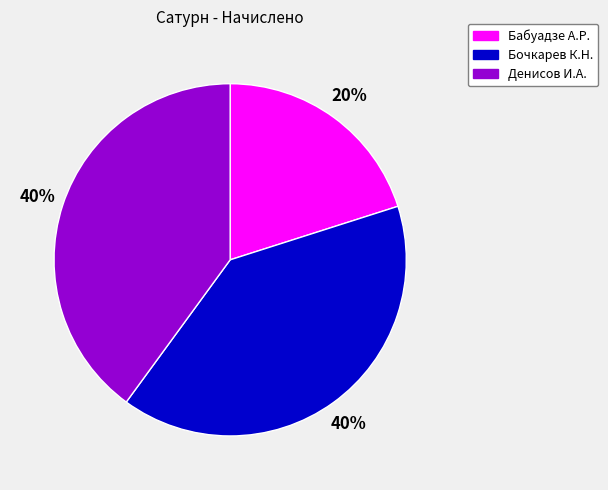

How many segments does this pie chart have?

3